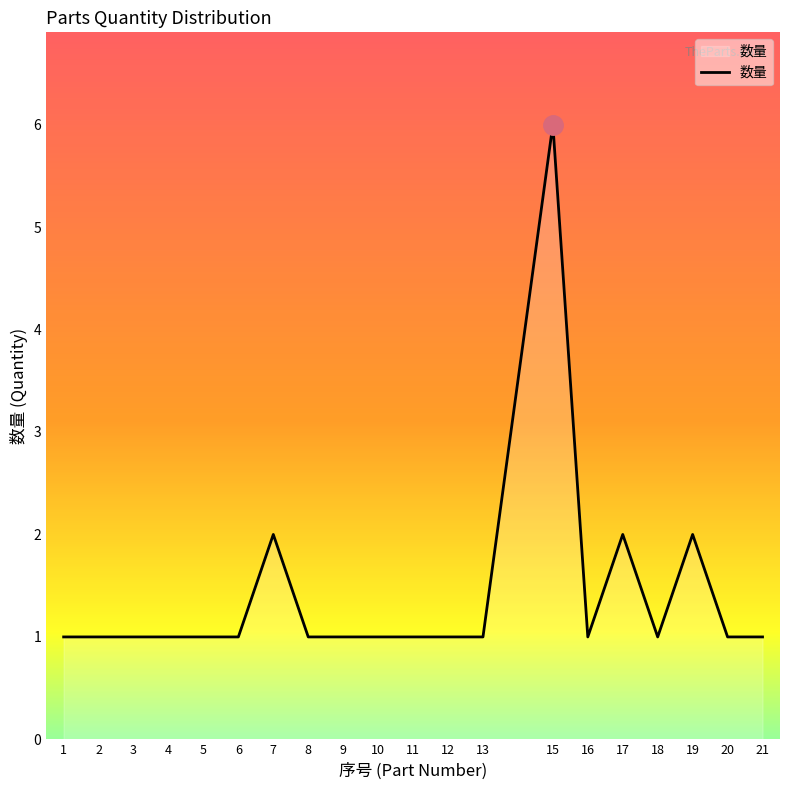

Does the chart display data point markers on the line(s)?

No